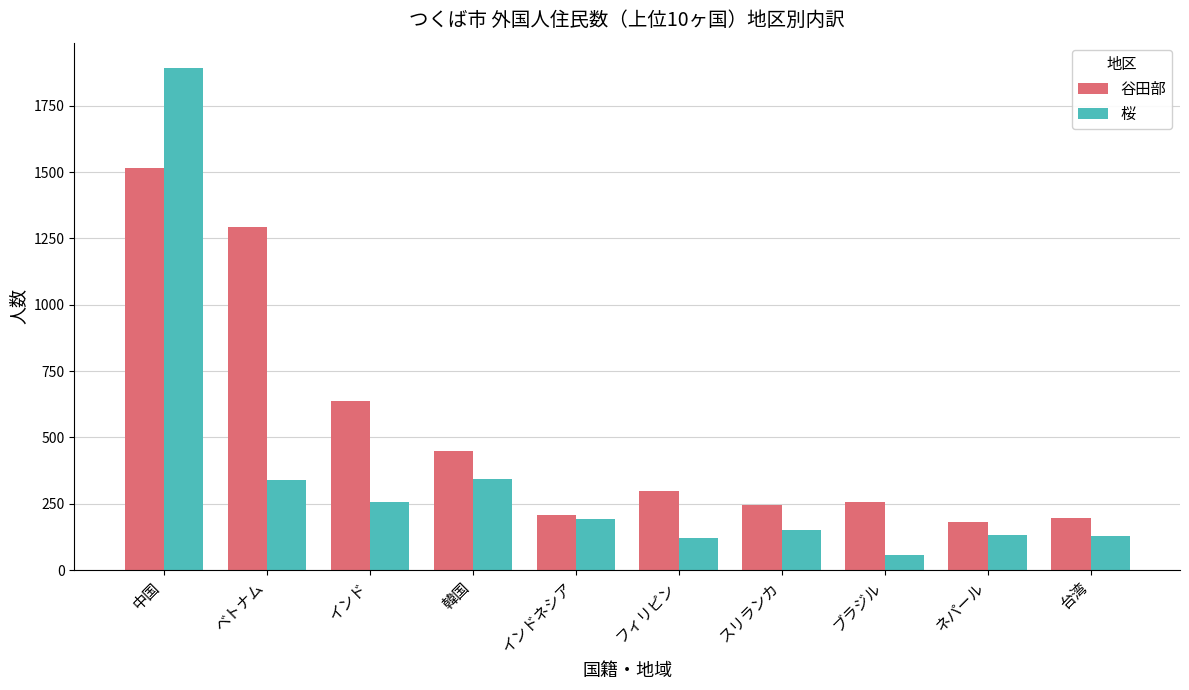

What is the average value of the 谷田部 series?

528